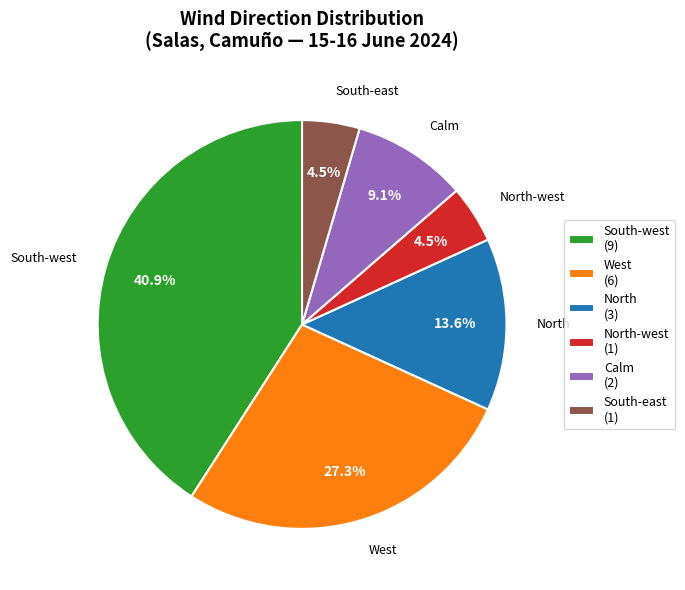

What is the largest slice in the pie chart?

South-west (9)